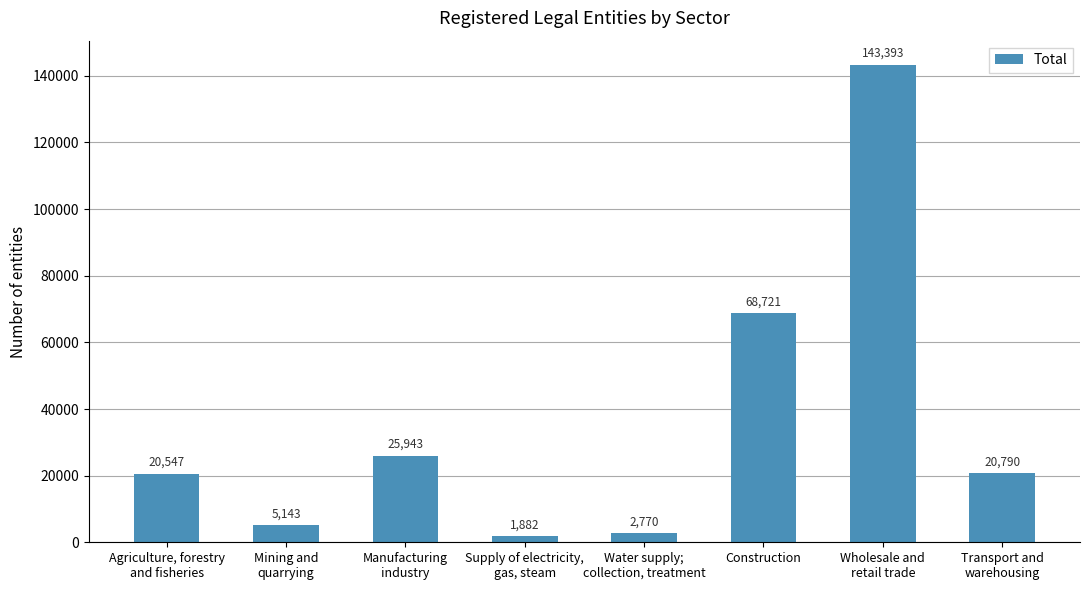

List the labels in order of value, smallest first.

Supply of electricity,
gas, steam, Water supply;
collection, treatment, Mining and
quarrying, Agriculture, forestry
and fisheries, Transport and
warehousing, Manufacturing
industry, Construction, Wholesale and
retail trade